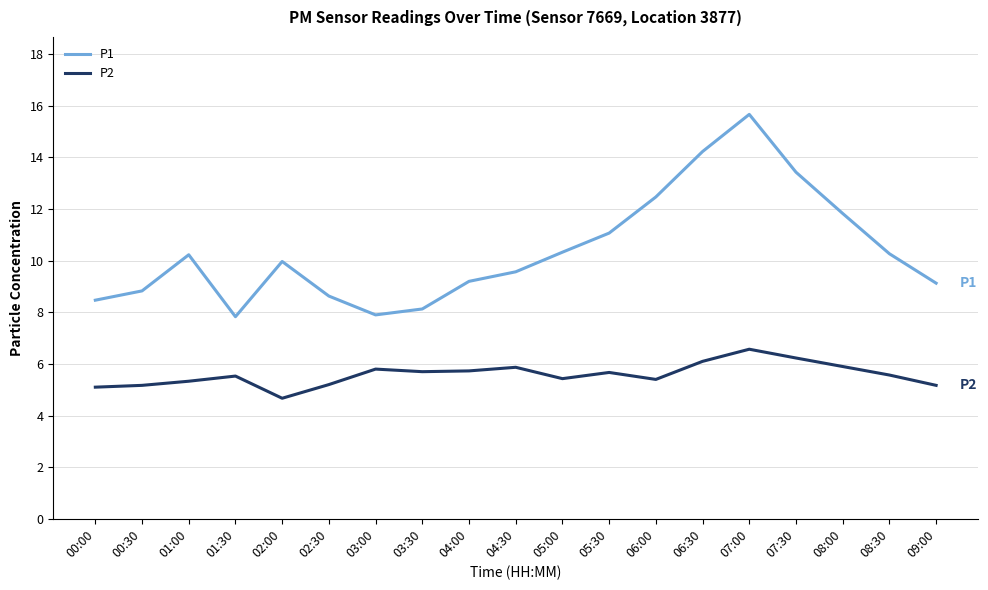

Where is the first local maximum for P2?

01:30